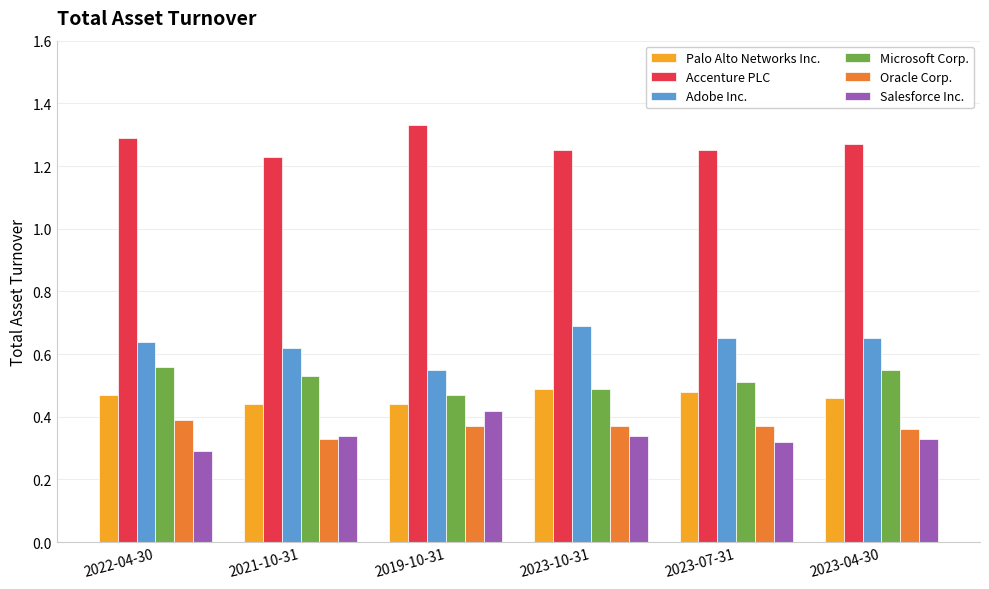

How many series are shown in this chart?

6